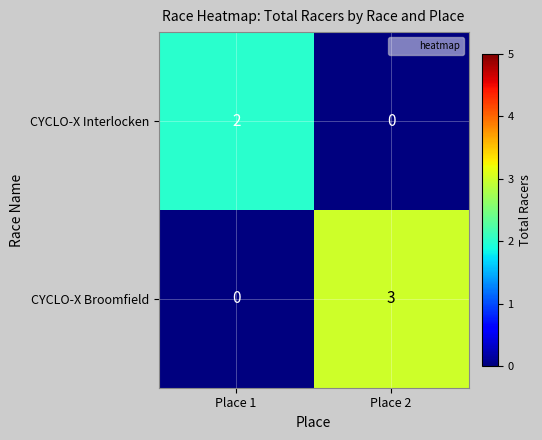

How many data points does each series have?

2